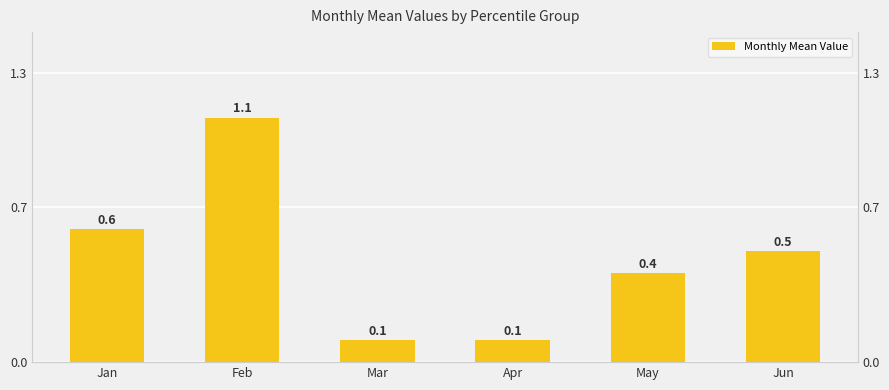

Approximately how many times larger is the value at Mar compared to Feb?

0.1